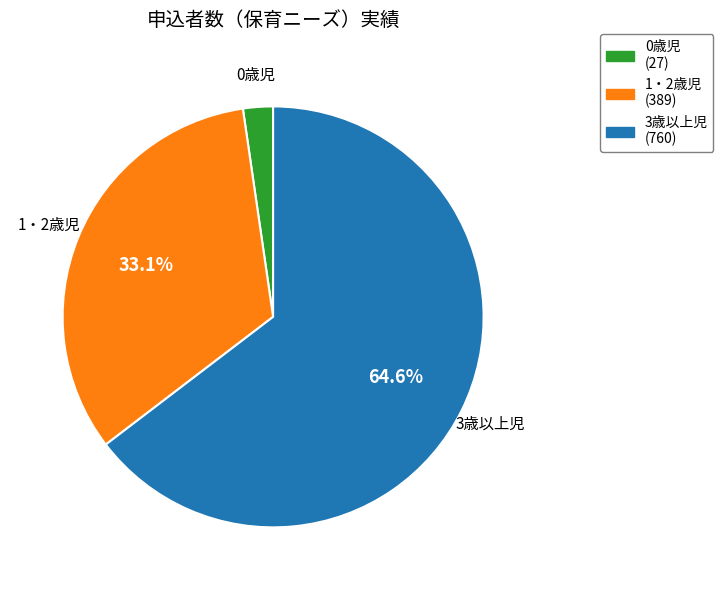

What is the ratio of the value at 0歳児 to the value at 1・2歳児?

0.1